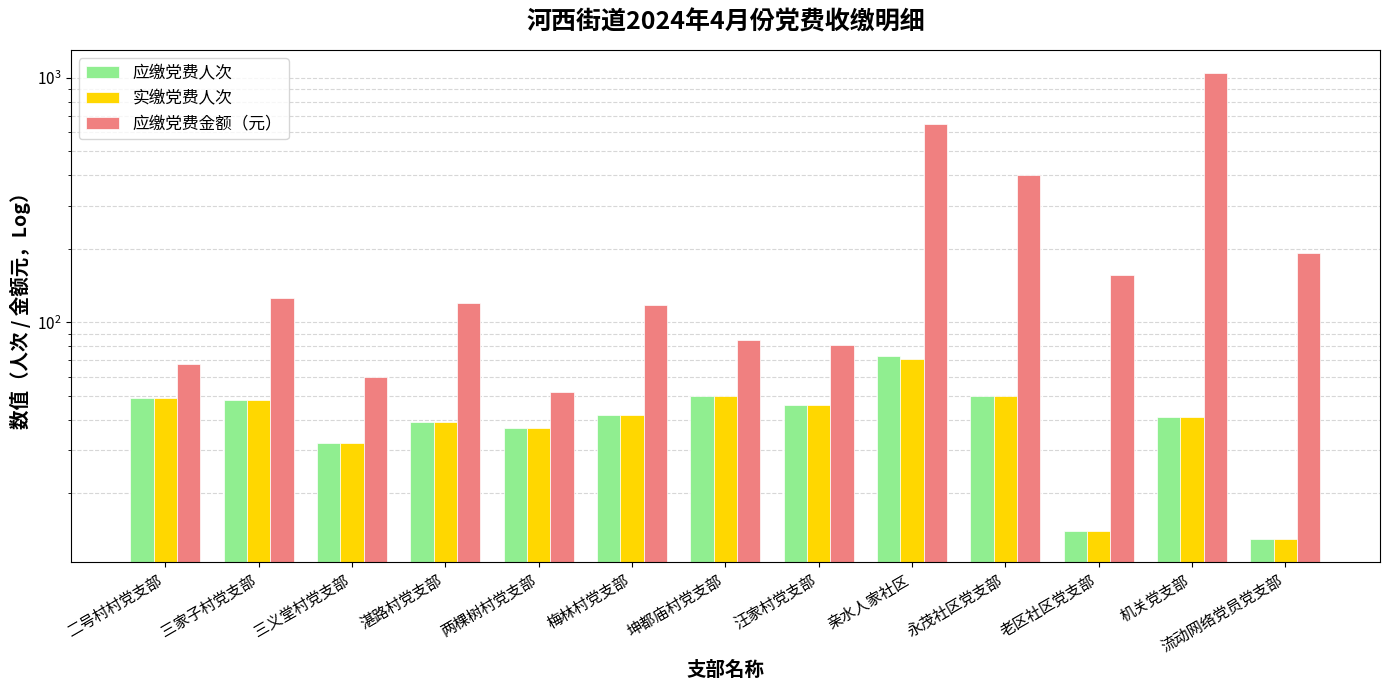

What is the approximate value of 应缴党费金额（元） at 梅林村党支部?

118.3